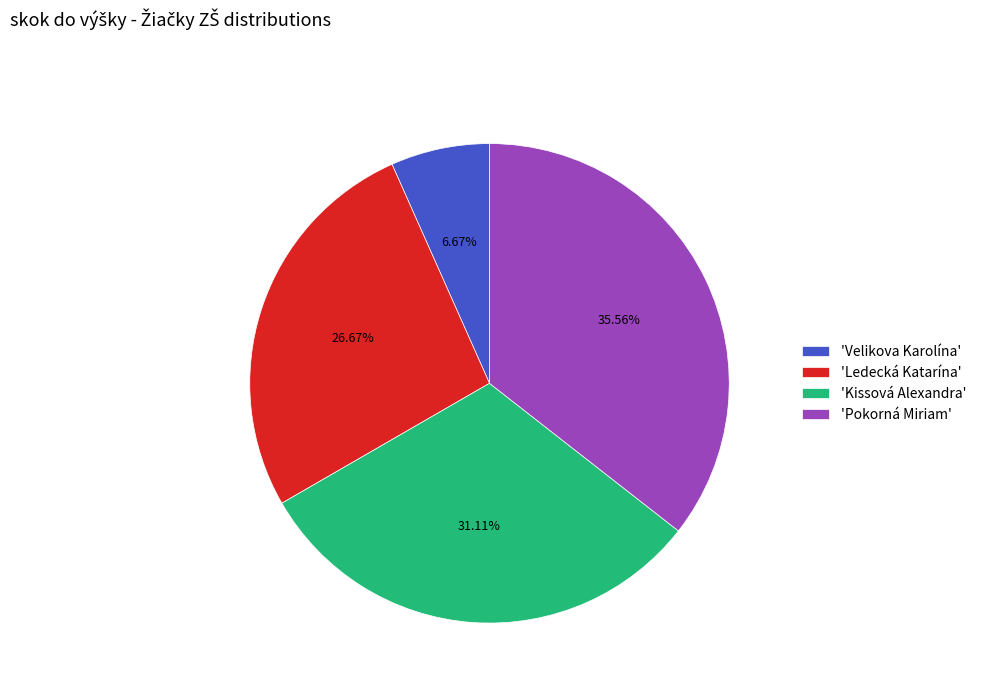

What is the ratio of the value at 'Pokorná Miriam' to the value at 'Kissová Alexandra'?

1.1